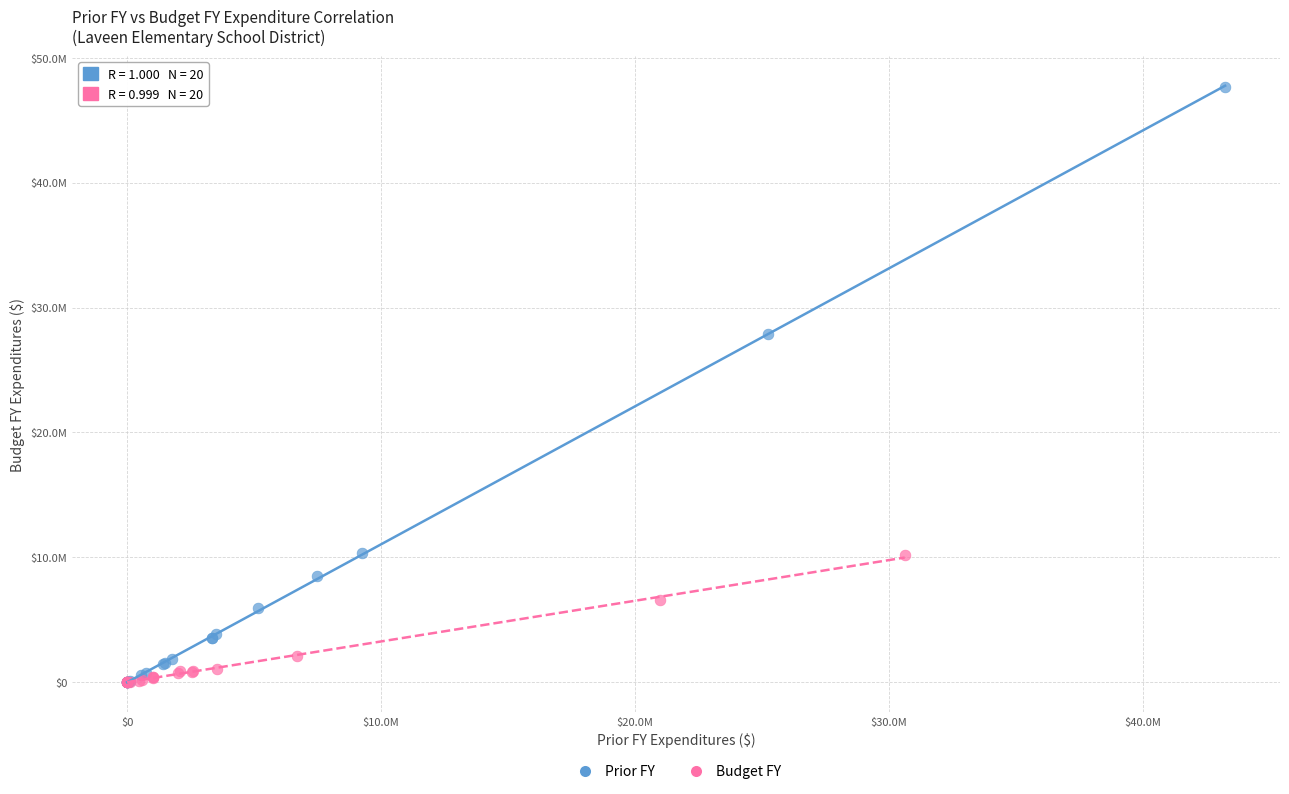

Which series reaches the maximum Y coordinate?

Prior FY